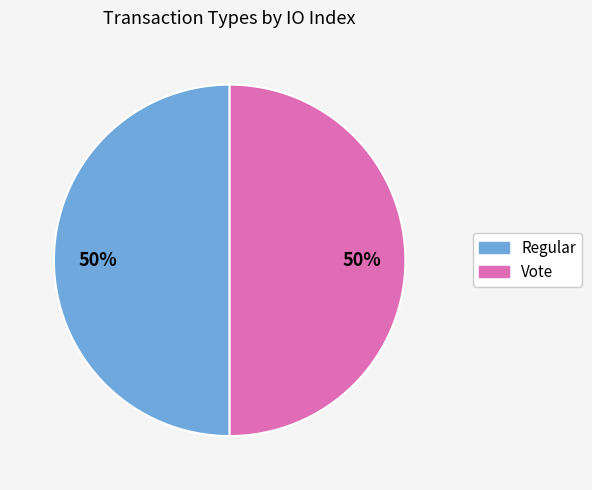

To the nearest percent, what portion does Vote represent?

50%